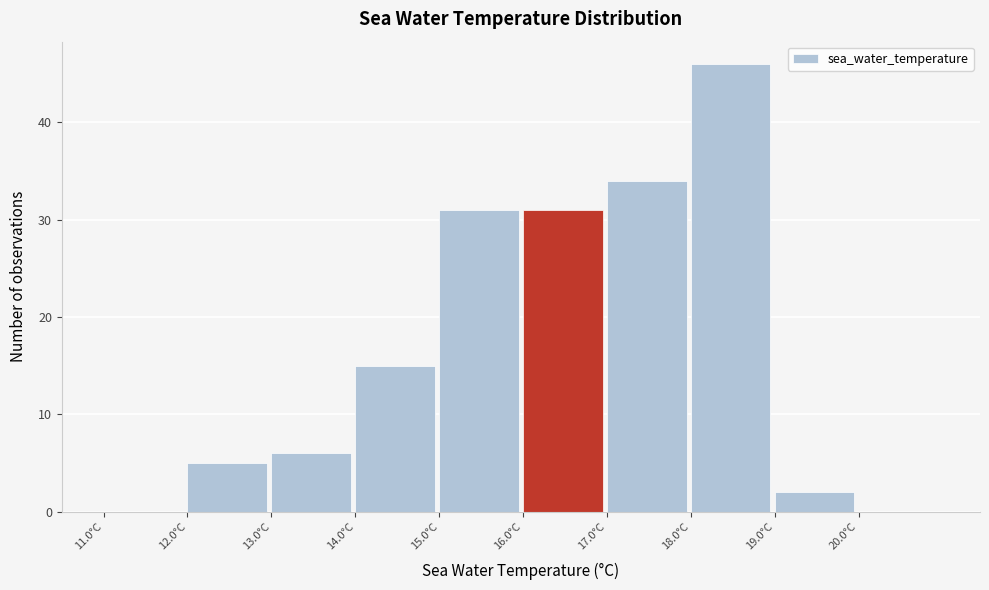

How tall is the bar that spans 16 to 17 on the x-axis? The values are not printed on the chart, so give them approximately, as read against the axis.

31